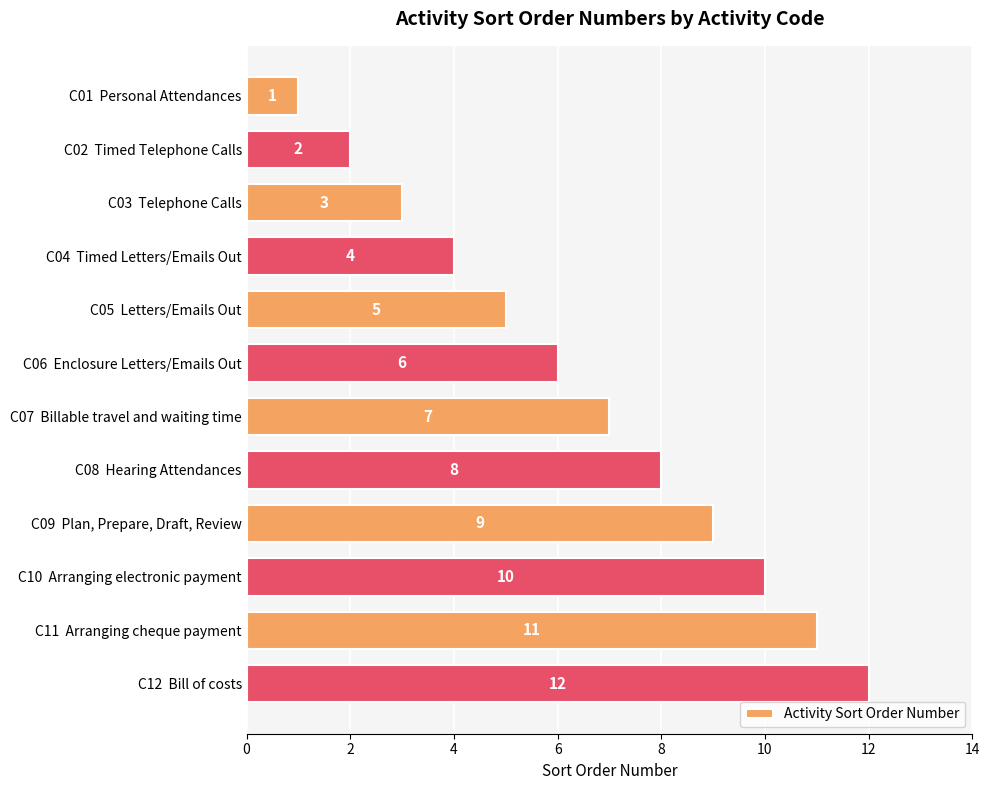

Is it true that the value at C11  Arranging cheque payment is 5?

False